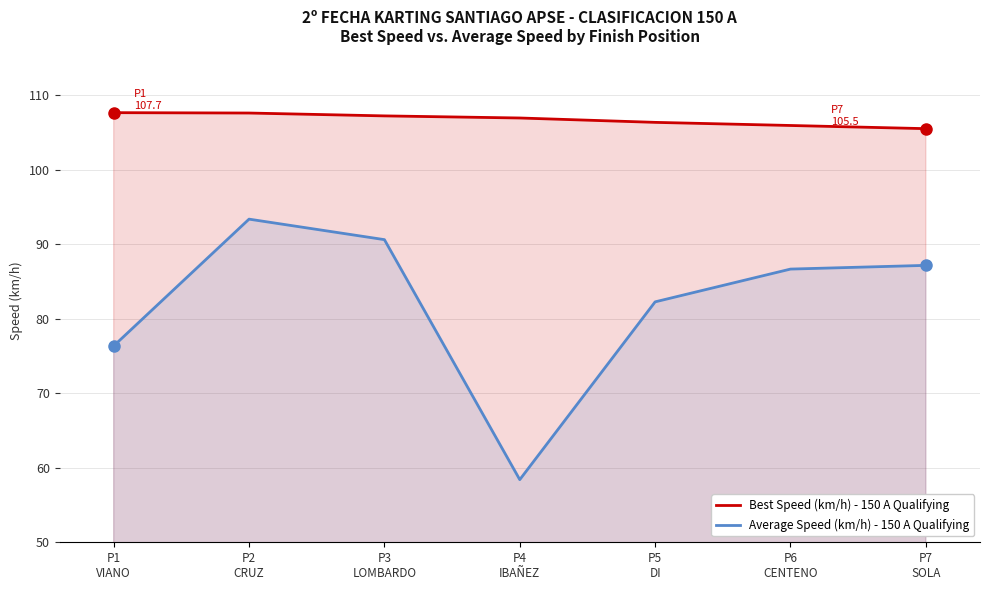

In Average Speed (km/h) - 150 A Qualifying, how many points are lower than both neighbors (excluding endpoints)?

1